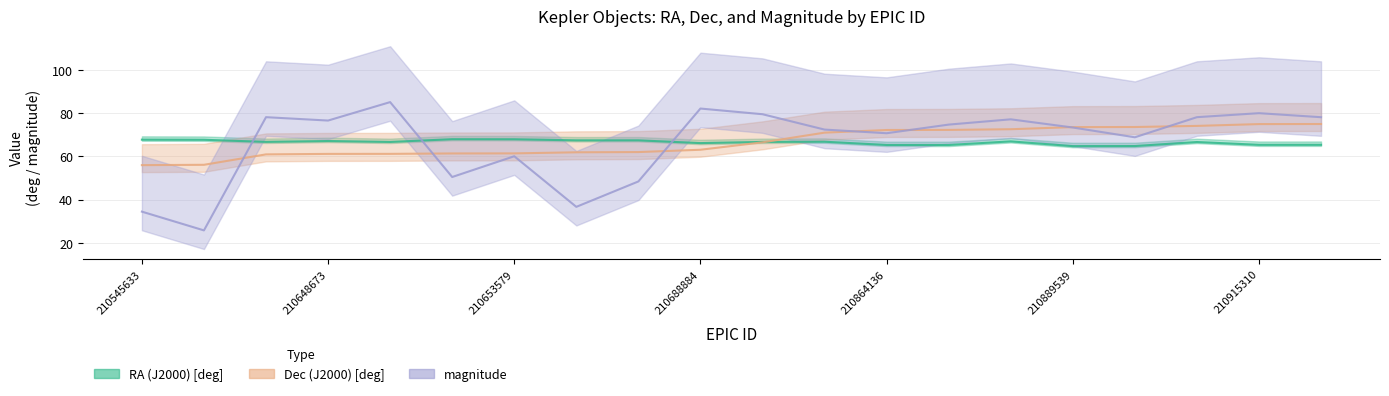

After their last crossing, which series has the higher values: RA (J2000) [deg] or magnitude?

magnitude